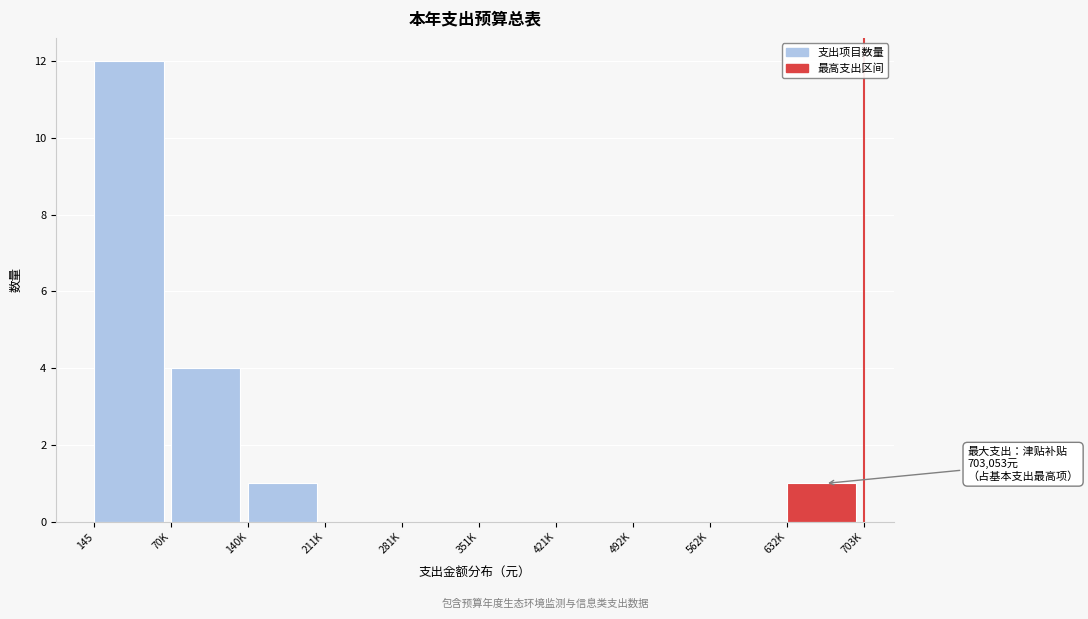

Reading right to left, extract all data points from this chart.

632K=1	562K=0	492K=0	421K=0	351K=0	281K=0	211K=0	140K=1	70K=4	145=12